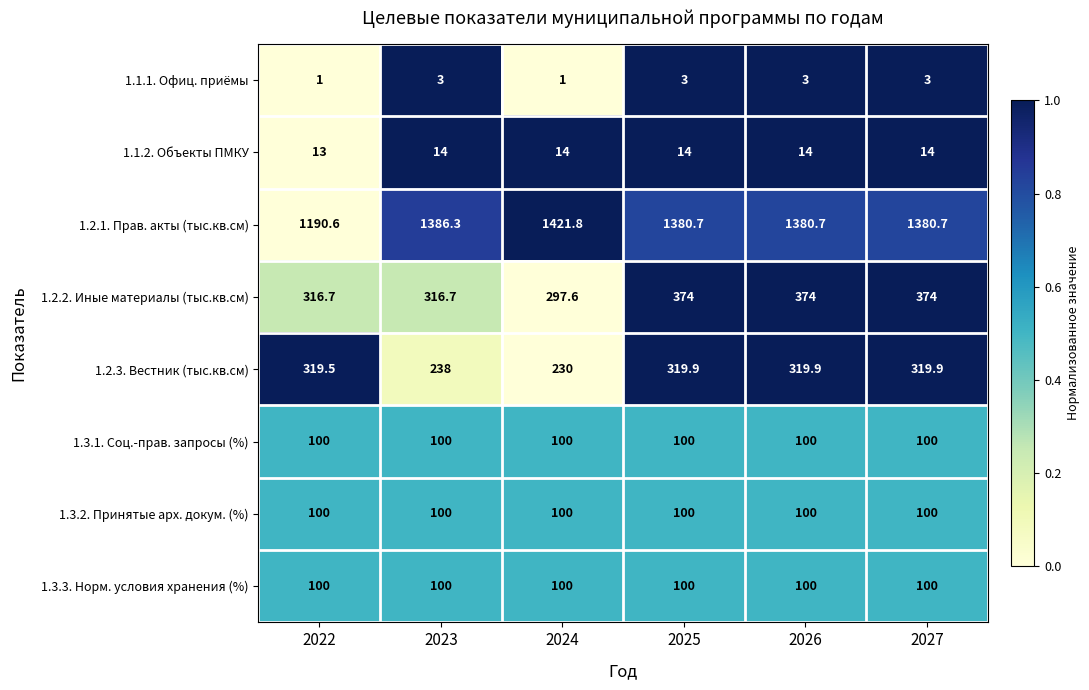

What is the average value of the 1.2.3. Вестник (тыс.кв.см) series?

291.2